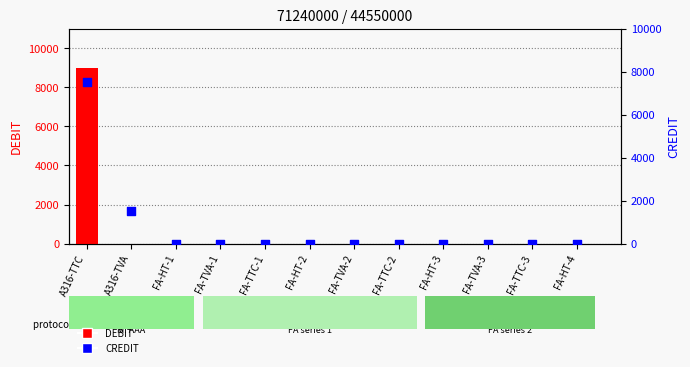

Which series has the largest total across all categories?

DEBIT